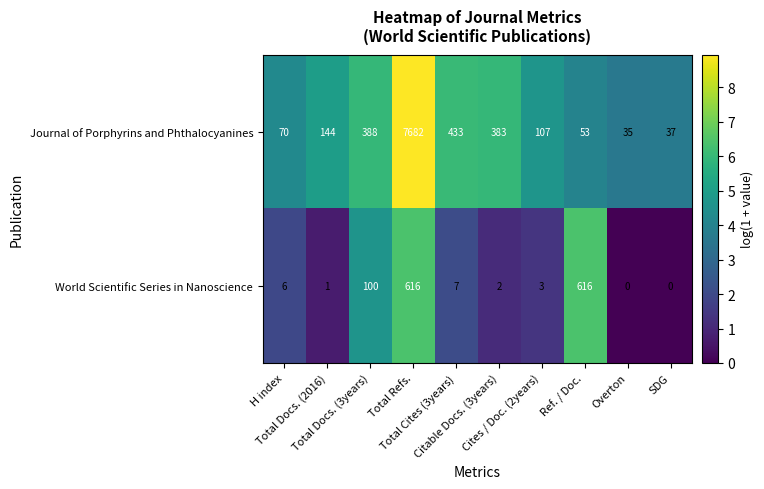

At which category is the sum across all series the highest?

Total Refs.